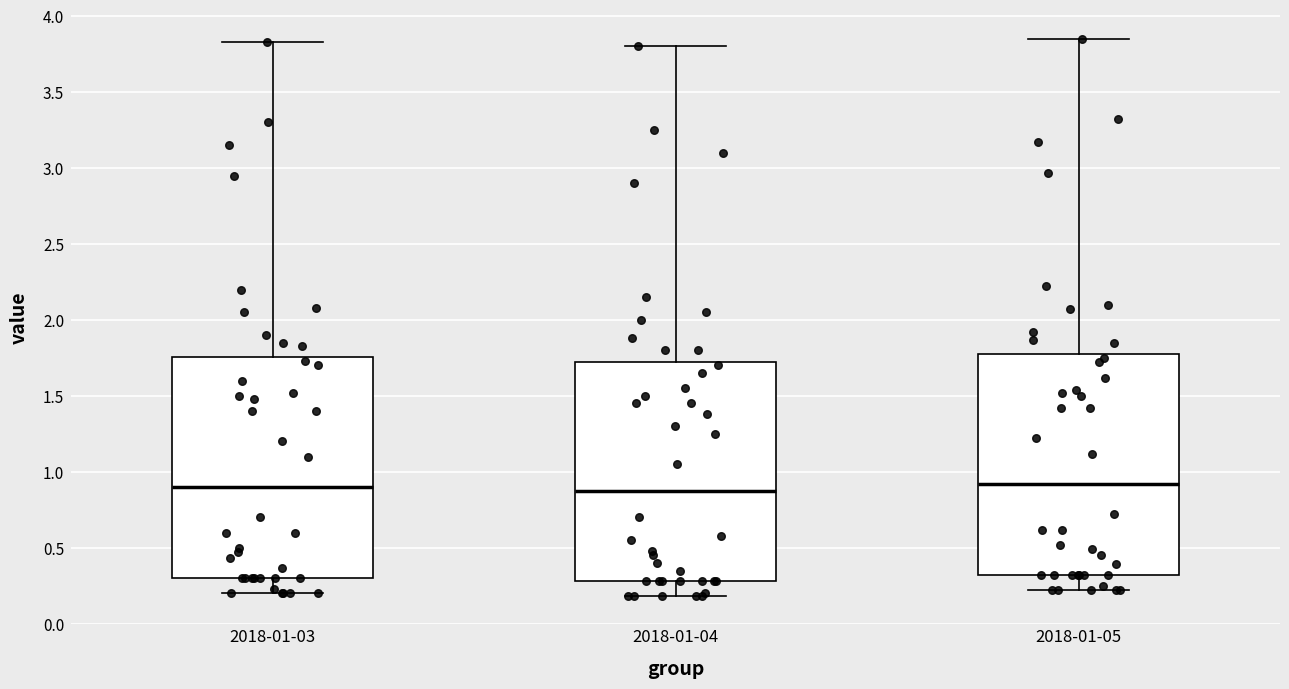

Reading left to right, read every box against the y-axis: the position of its median line, the range the box covers, and the ends of its whiskers. The values are not printed on the chart, so give them approximately, as read against the axis.

2018-01-03: median 0.90, box 0.30 to 1.75, whiskers 0.20 to 3.85
2018-01-04: median 0.90, box 0.30 to 1.75, whiskers 0.20 to 3.80
2018-01-05: median 0.90, box 0.30 to 1.80, whiskers 0.20 to 3.85